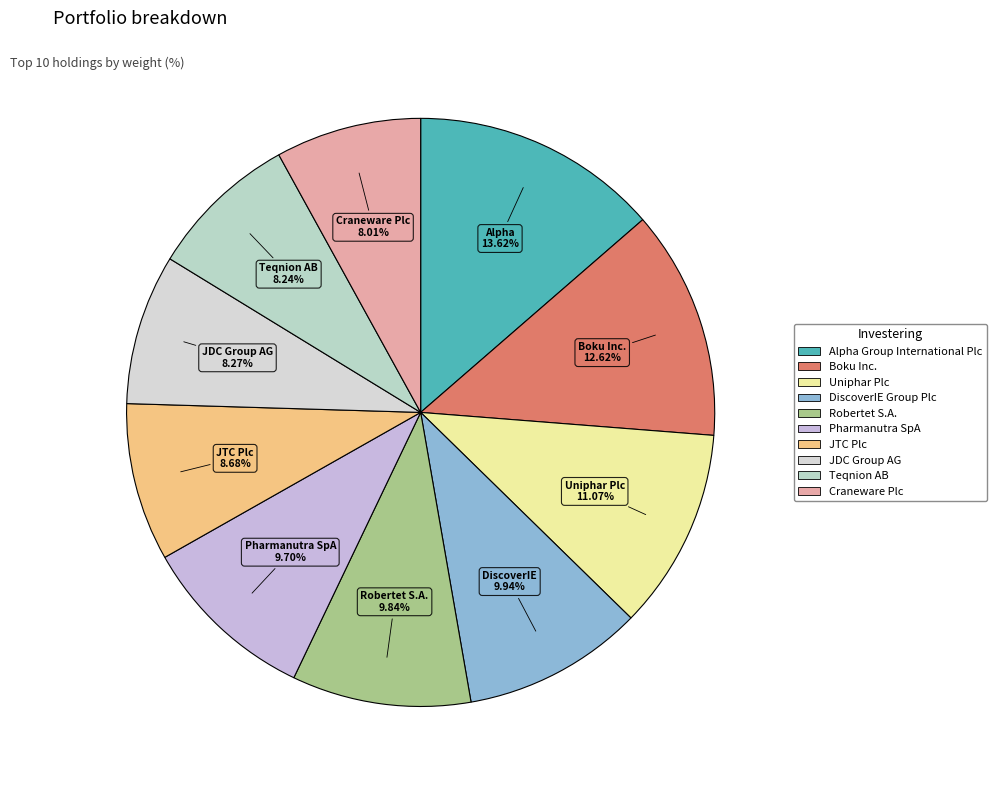

What is the ratio of the value at Alpha Group International Plc to the value at Craneware Plc?

1.7